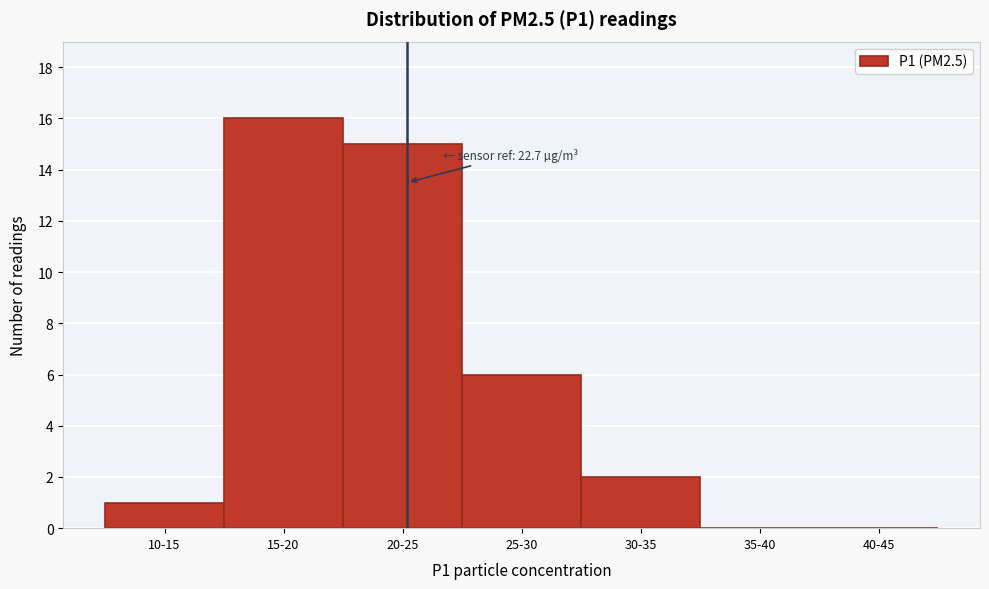

Reading left to right, list all the values displayed in this chart.

10-15=1	15-20=16	20-25=15	25-30=6	30-35=2	35-40=0	40-45=0